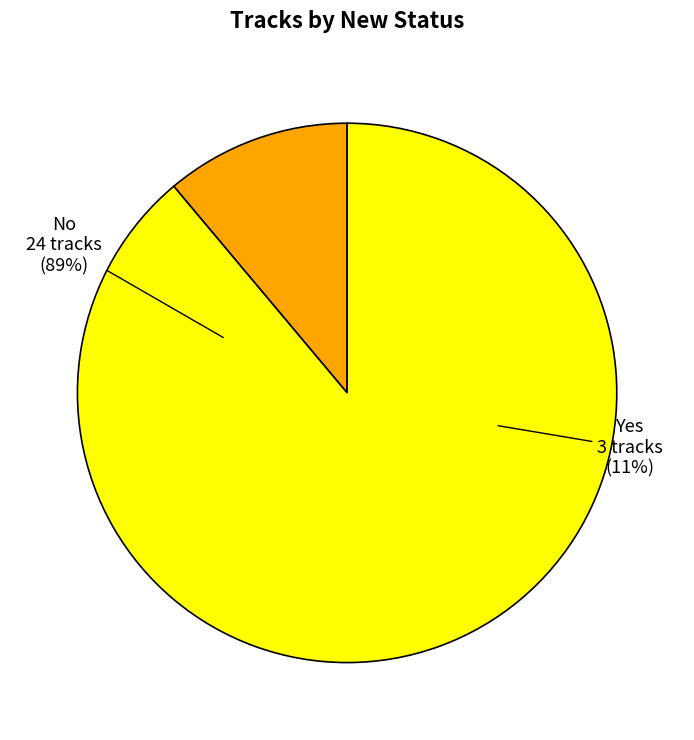

How many slices are in this pie chart?

2